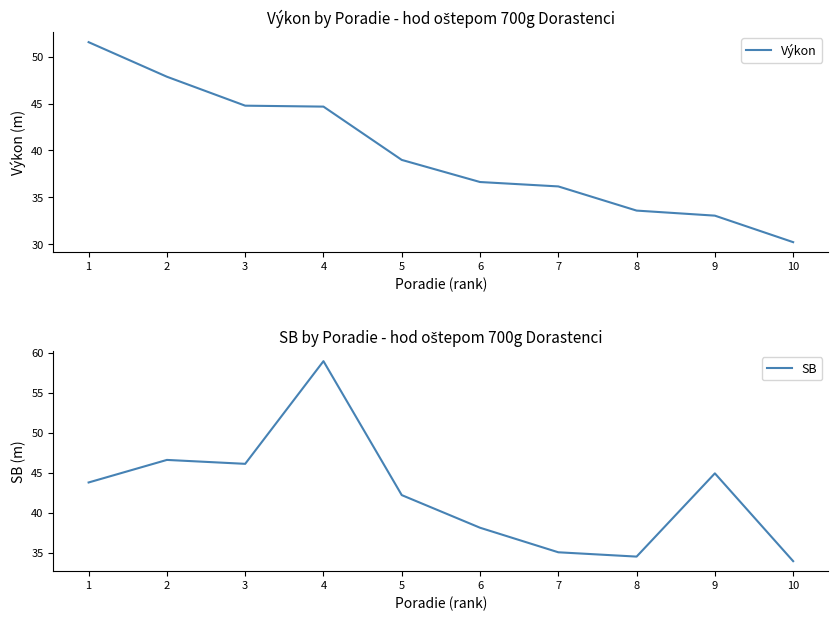

What is the approximate value of Výkon at 6?

36.6